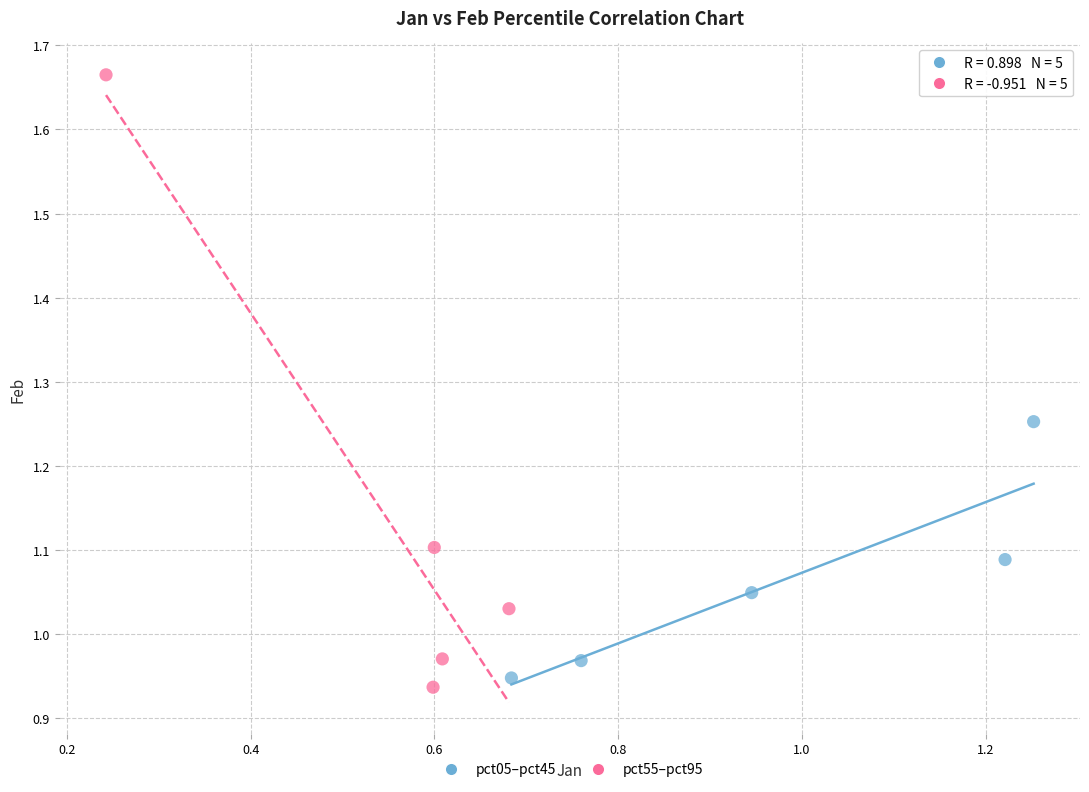

Which series contains the highest Y value?

pct55–pct95